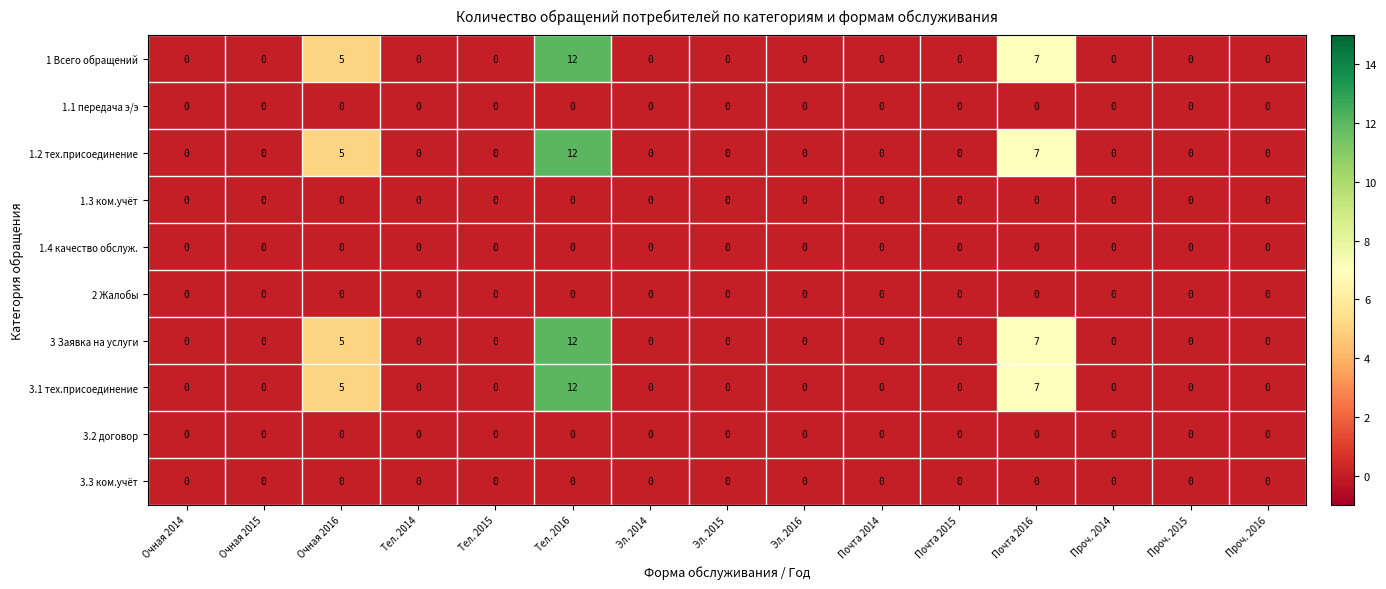

At which category is the sum across all series the highest?

Тел. 2016